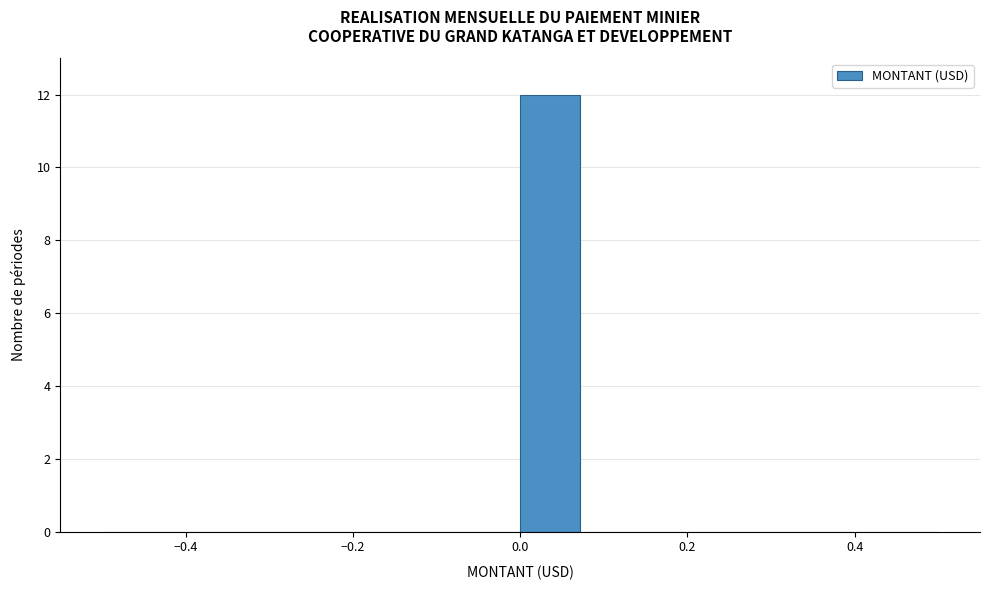

Around what value on the x-axis is the tallest bar? Give the approximate position of its centre, as read against the axis.

0.04